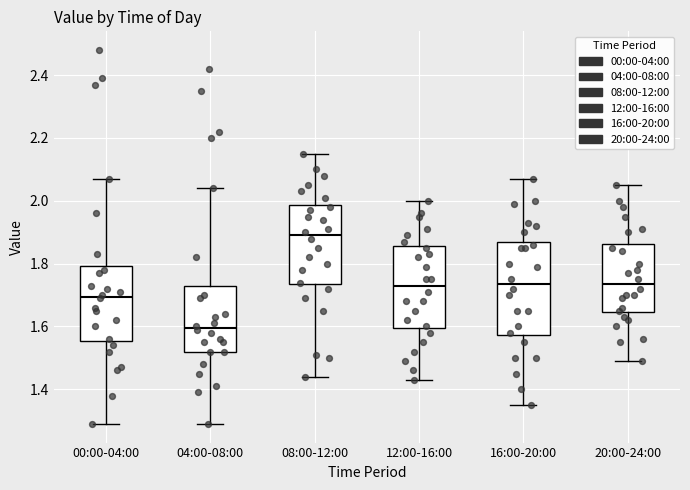

Reading left to right, transcribe this box plot: for each box, give where its median line is, the range the box spans, and where its two whiskers end, as read against the y-axis. The values are not printed on the chart, so give them approximately, as read against the axis.

00:00-04:00: median 1.70, box 1.56 to 1.80, whiskers 1.30 to 2.08
04:00-08:00: median 1.60, box 1.52 to 1.74, whiskers 1.30 to 2.04
08:00-12:00: median 1.90, box 1.74 to 1.98, whiskers 1.44 to 2.16
12:00-16:00: median 1.74, box 1.60 to 1.86, whiskers 1.44 to 2.00
16:00-20:00: median 1.74, box 1.58 to 1.88, whiskers 1.36 to 2.08
20:00-24:00: median 1.74, box 1.64 to 1.86, whiskers 1.50 to 2.06